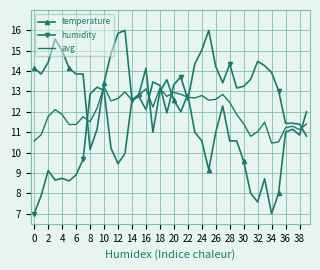

What is the greatest value displayed?

16.0